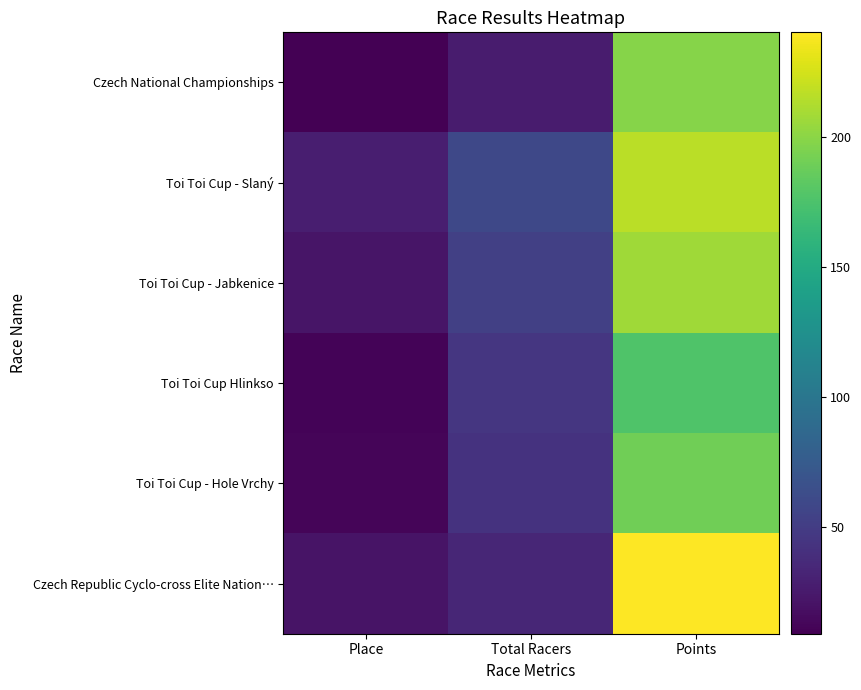

Reading left to right, transcribe all the data shown in this chart.

Czech National Championships: Place=9.0	Total Racers=27.0	Points=198.0
Toi Toi Cup - Slaný: Place=28.0	Total Racers=59.0	Points=216.4
Toi Toi Cup - Jabkenice: Place=22.0	Total Racers=53.0	Points=207.1
Toi Toi Cup Hlinkso: Place=11.0	Total Racers=46.0	Points=176.8
Toi Toi Cup - Hole Vrchy: Place=12.0	Total Racers=43.0	Points=190.4
Czech Republic Cyclo-cross Elite Nation…: Place=21.0	Total Racers=34.0	Points=240.5